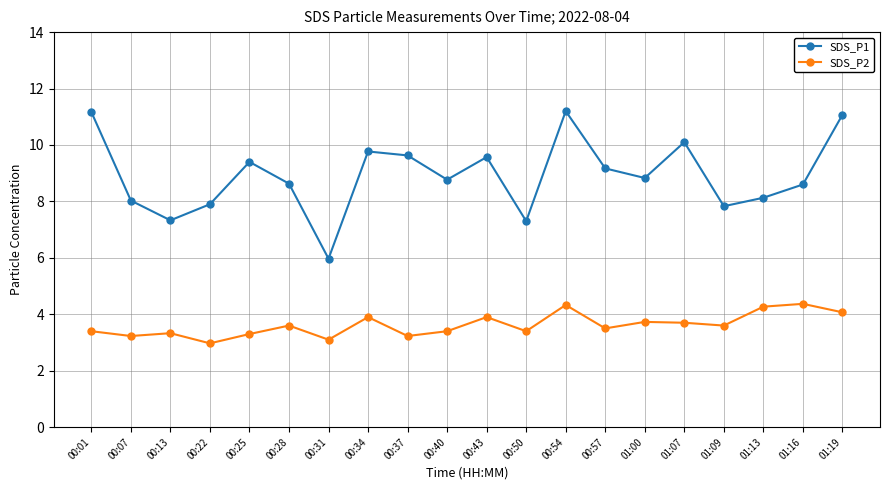

What is the value of the SDS_P1 point at the 12th from the left?

7.3